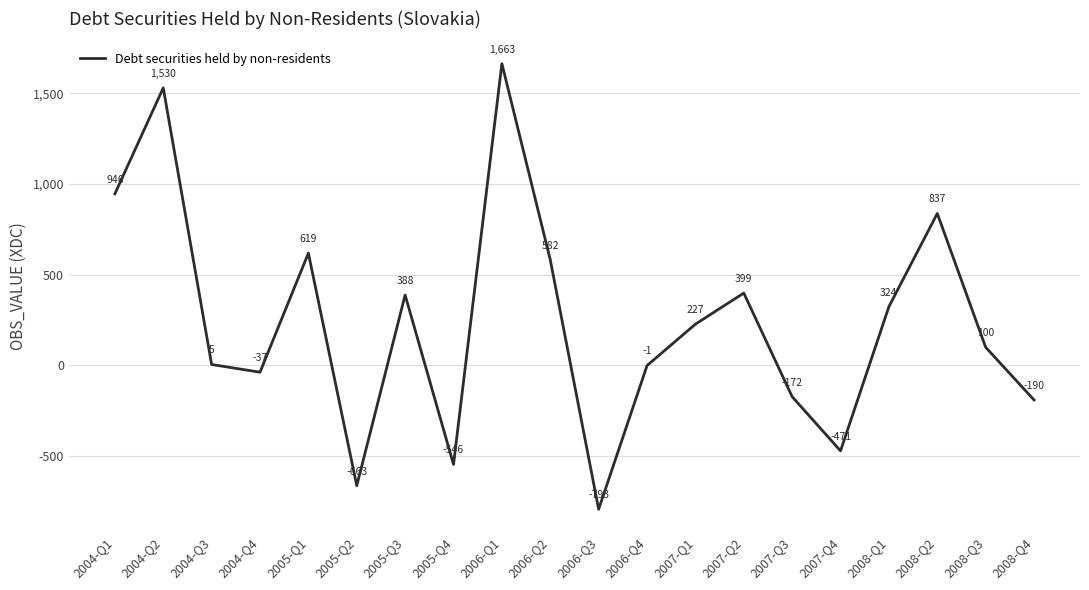

What is the smallest value displayed?

-793.0